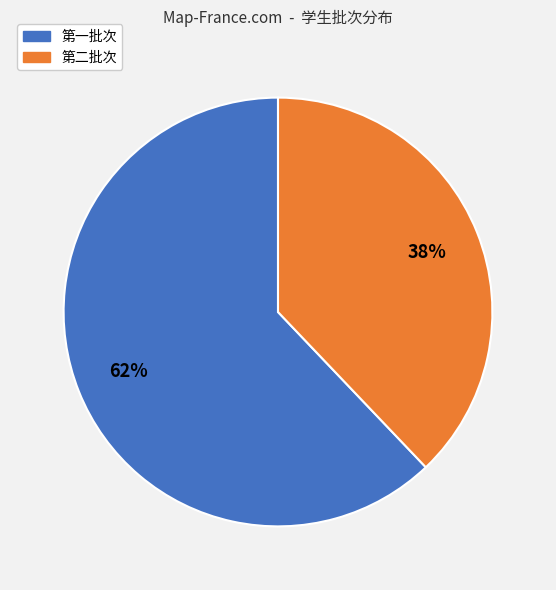

How many slices are in this pie chart?

2